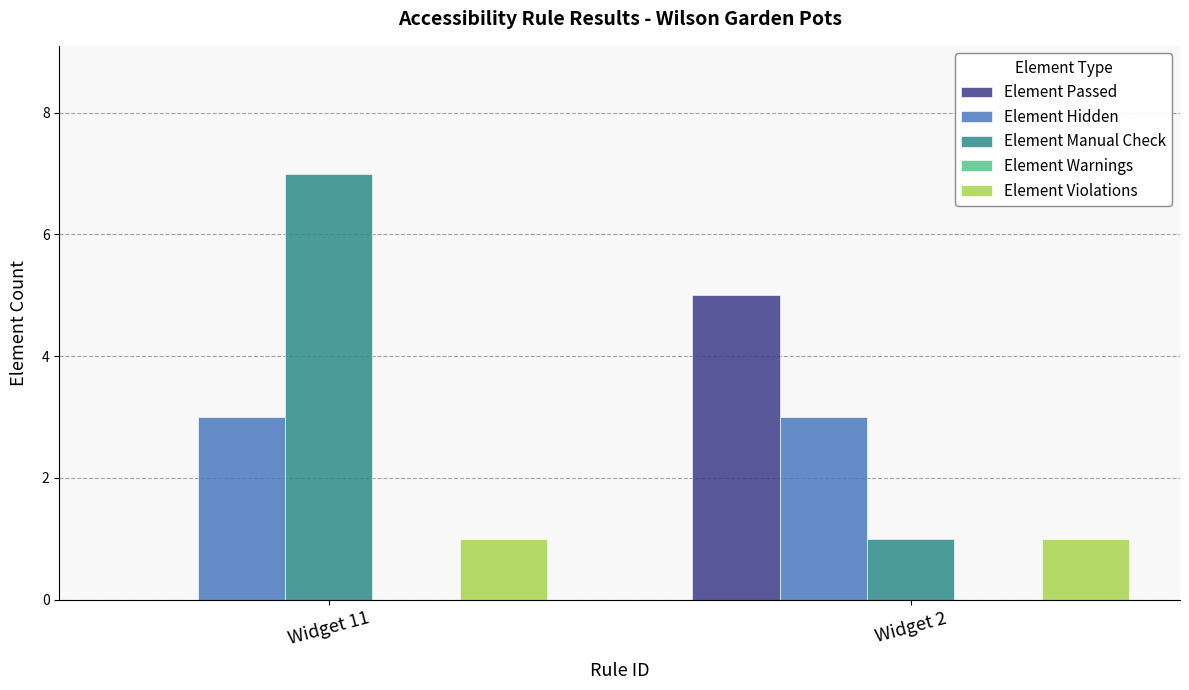

What is the approximate value of Element Manual Check at Widget 11?

7